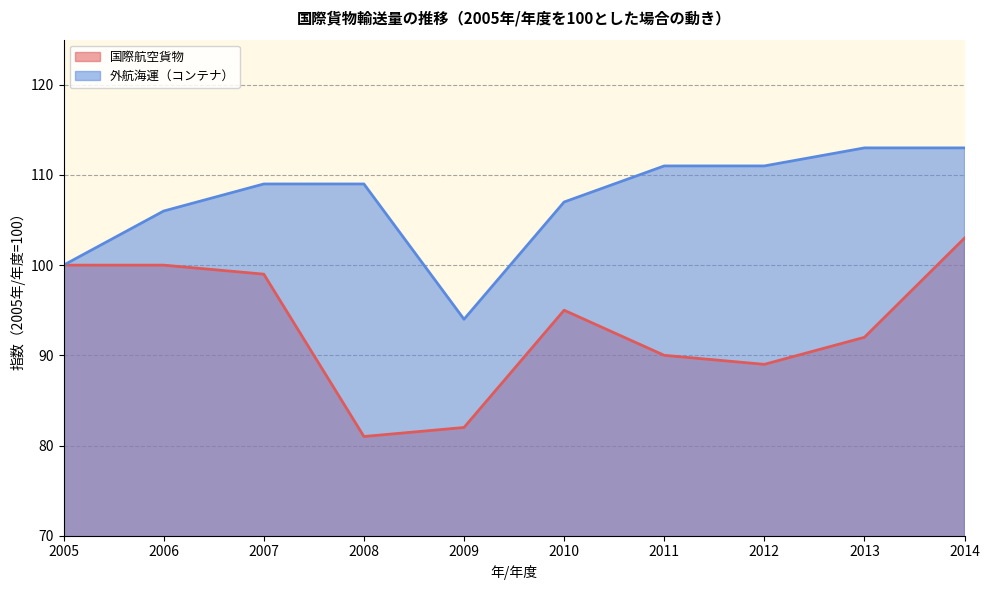

Is the value of 国際航空貨物 at 2009 greater than the value of 外航海運（コンテナ） at 2013?

No